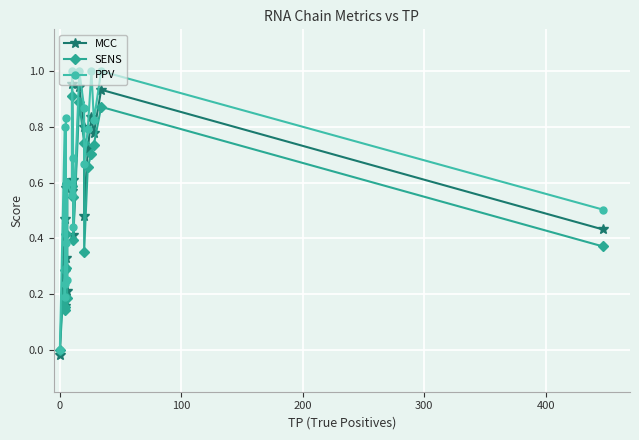

How many lines are shown in the chart?

3